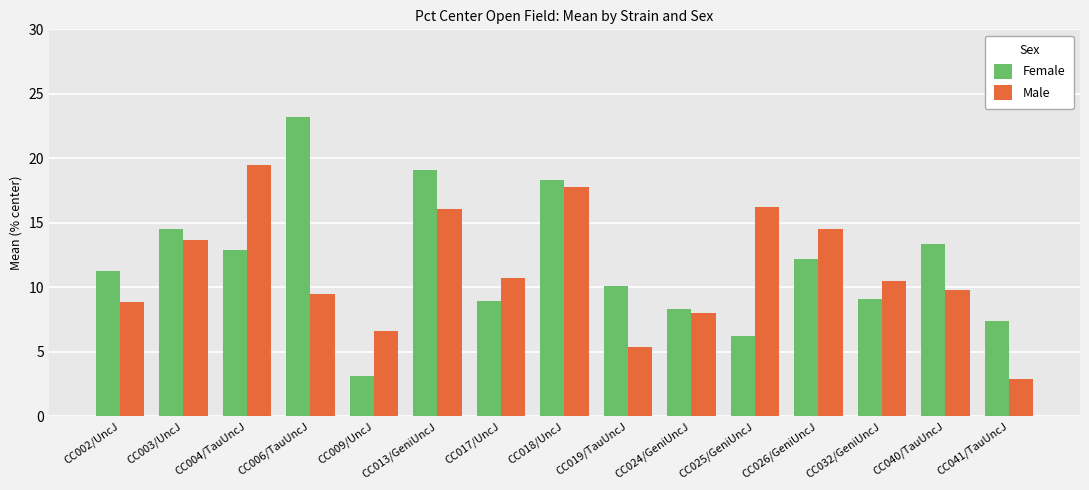

What is the sum of all Male values?

170.0